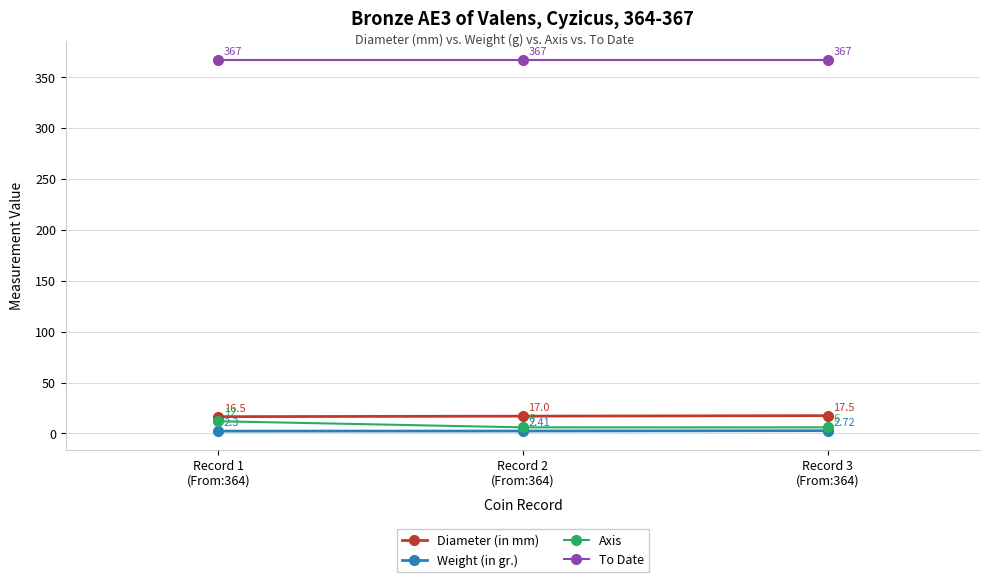

Rank the series at Record 3
(From:364) from highest to lowest value.

To Date, Diameter (in mm), Axis, Weight (in gr.)